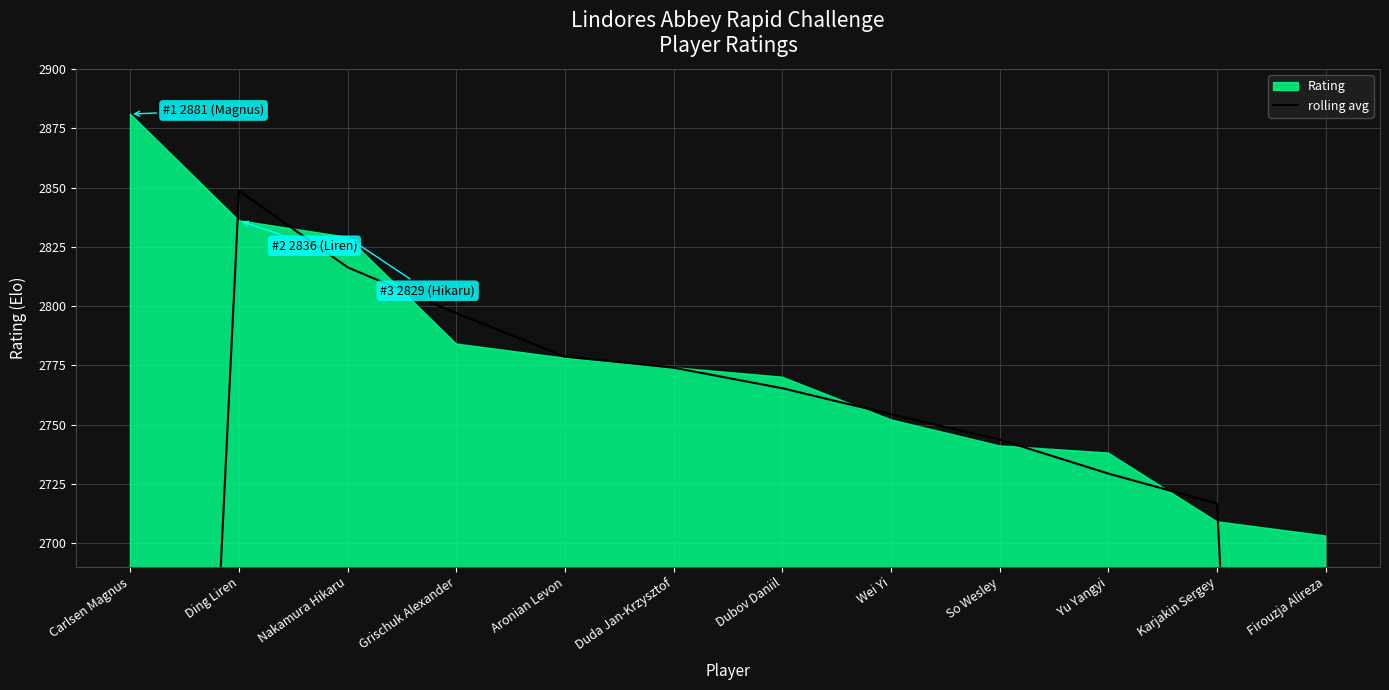

What is the smallest value displayed?

1804.0